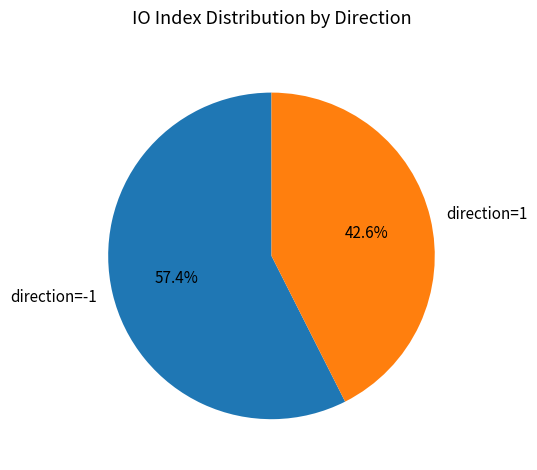

What percentage is the direction=1 slice, to the nearest percent?

43%